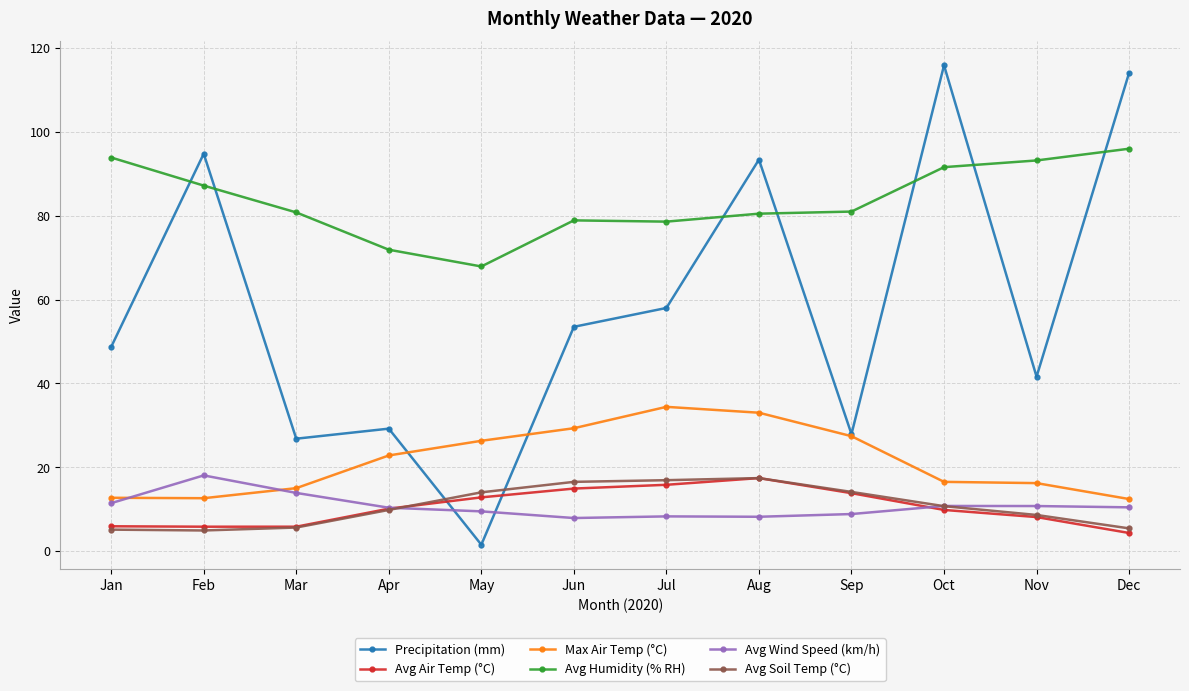

Which category has the lowest value across all series?

May